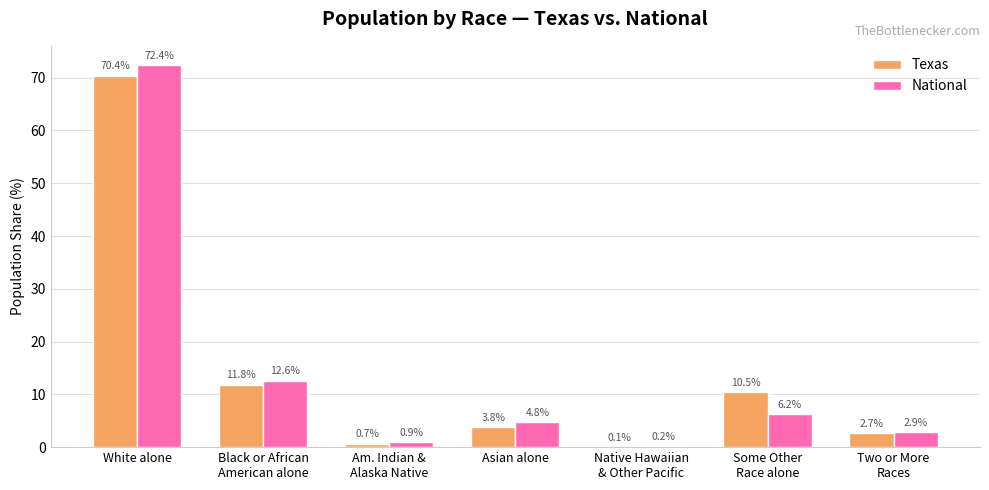

What are all the series names shown in the legend?

Texas, National